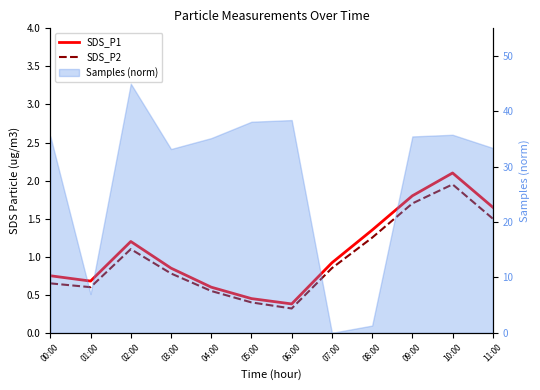

Rank the series by their maximum value, from lowest to highest.

SDS_P2, SDS_P1